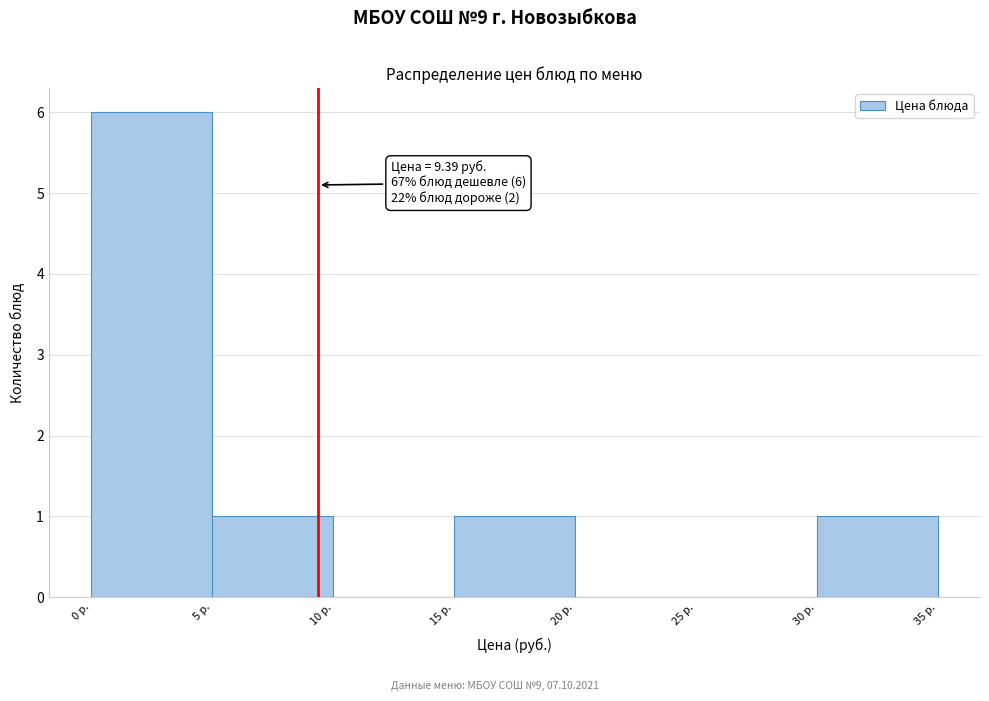

Over which range of the x-axis is the bar tallest?

0 to 5